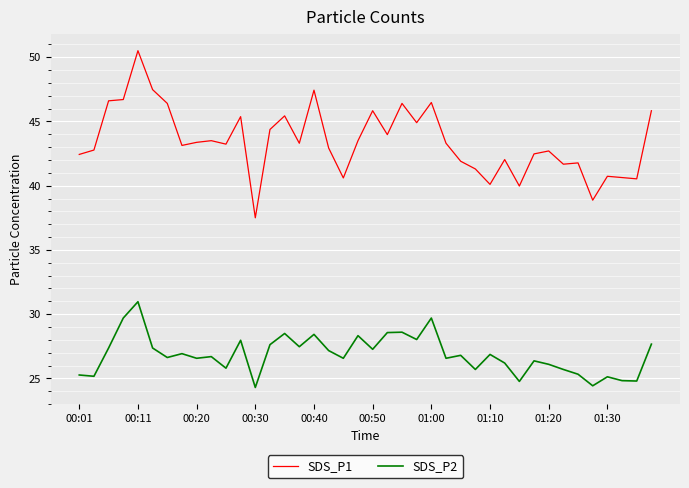

True or false: SDS_P2 and SDS_P1 cross at least once.

False